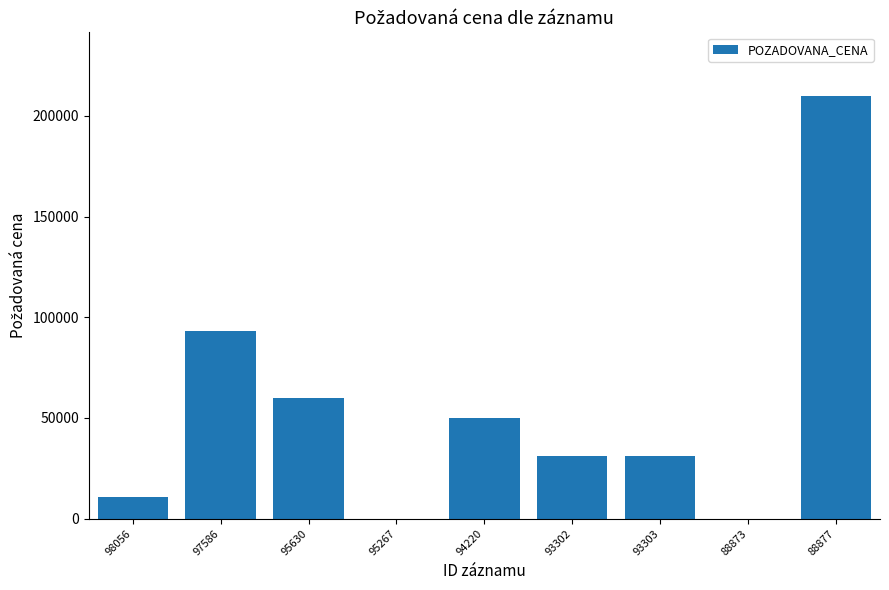

At which category does the chart reach its peak across all series?

88877